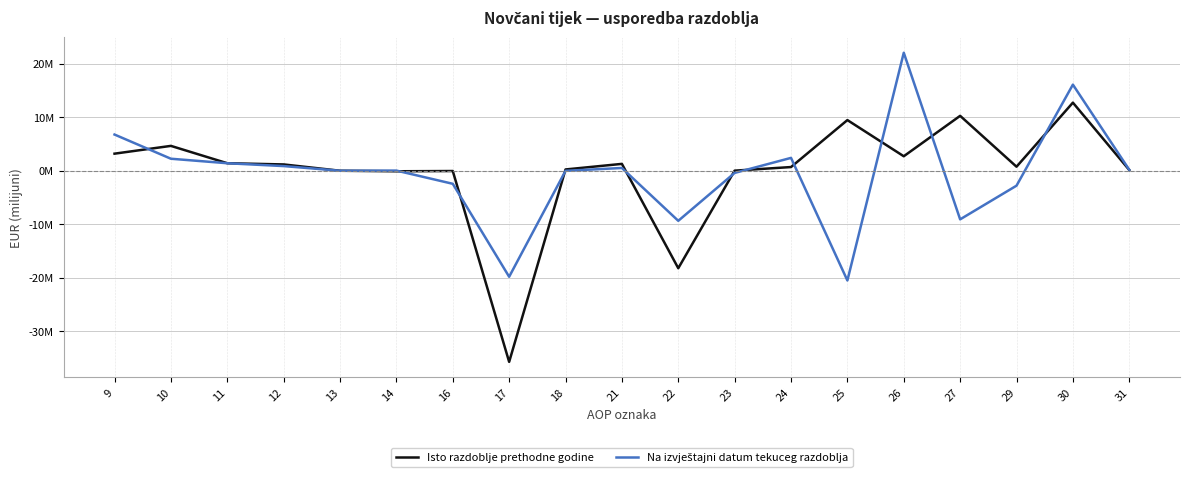

Does the chart have visible grid lines?

Yes